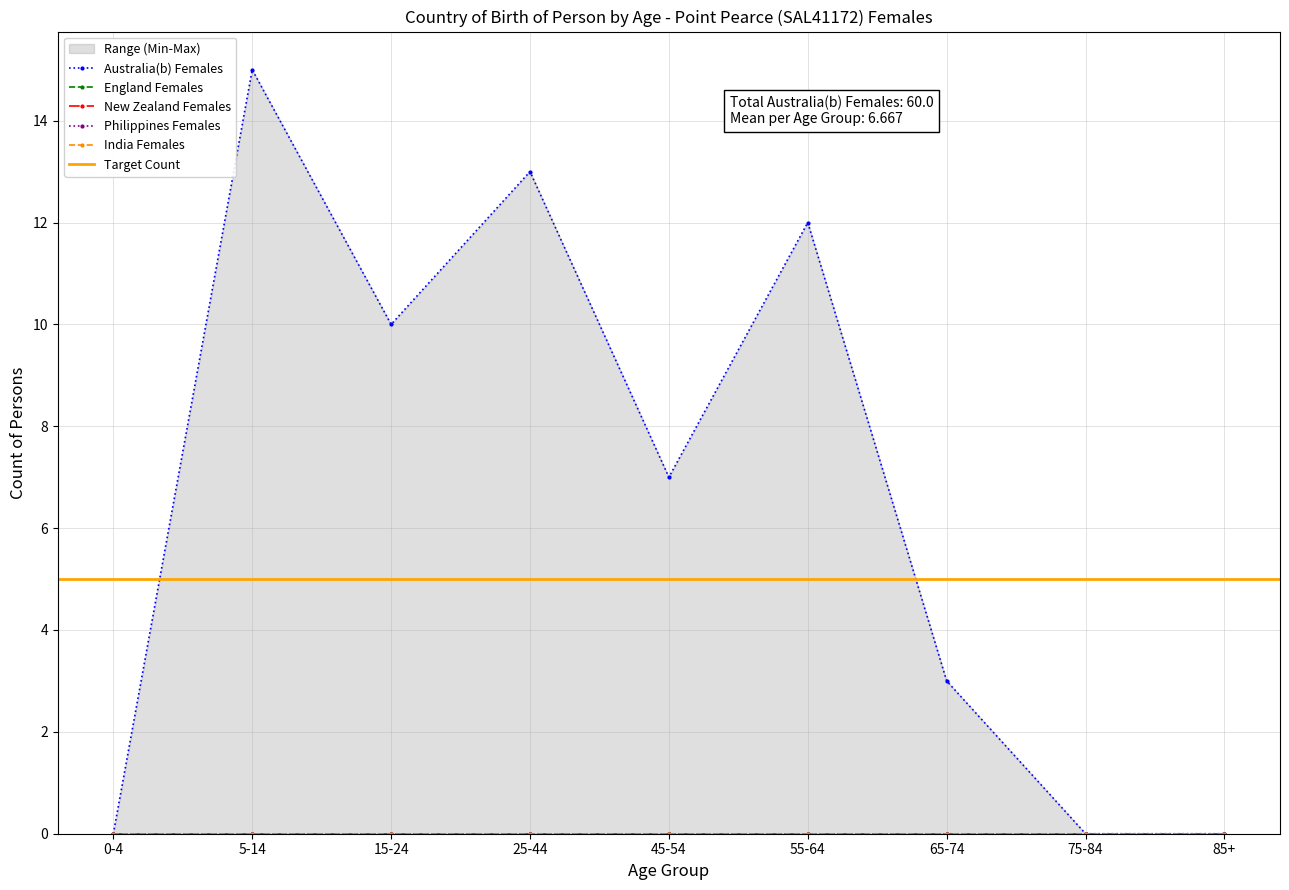

At how many categories does at least one series exceed 14?

1